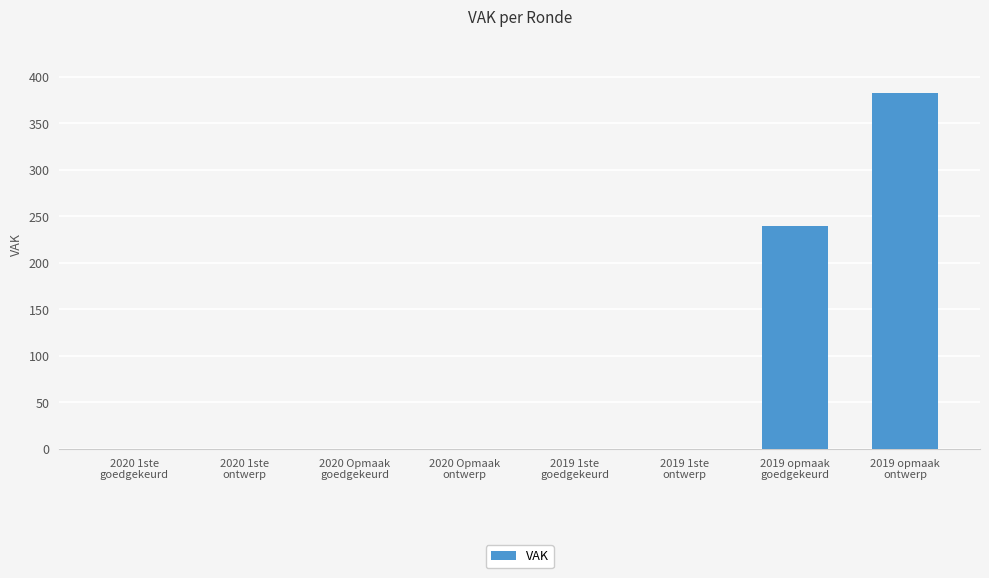

What is the greatest value displayed?

383